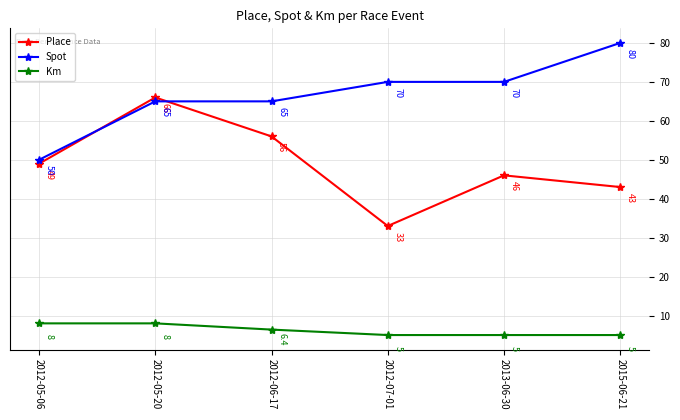

What is the sum of the Km values at 2015-06-21 and 2012-05-20?

13.0